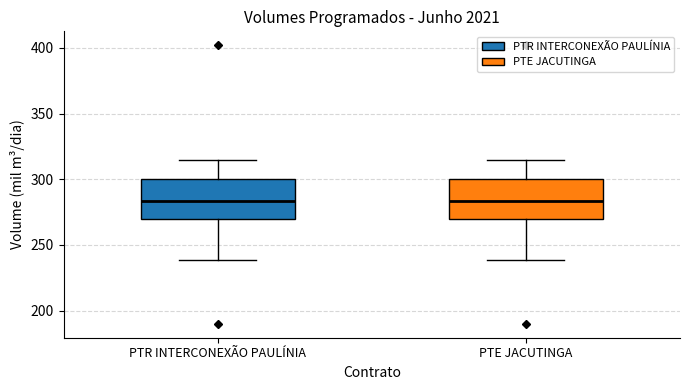

Where is the lower edge of the box for PTE JACUTINGA on the y-axis? The values are not printed on the chart, so give them approximately, as read against the axis.

270